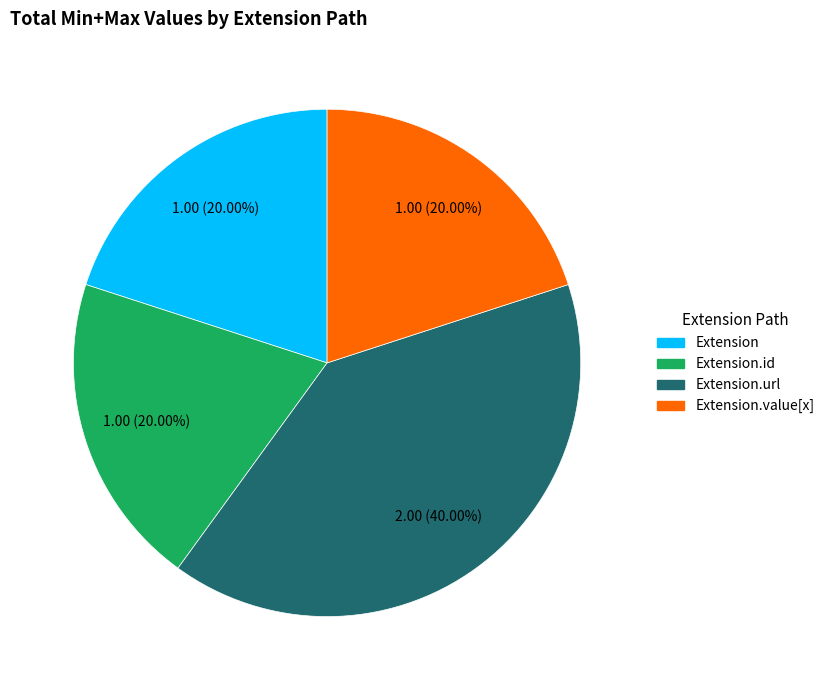

To the nearest percent, what is the difference between the largest and smallest slice percentages?

20%